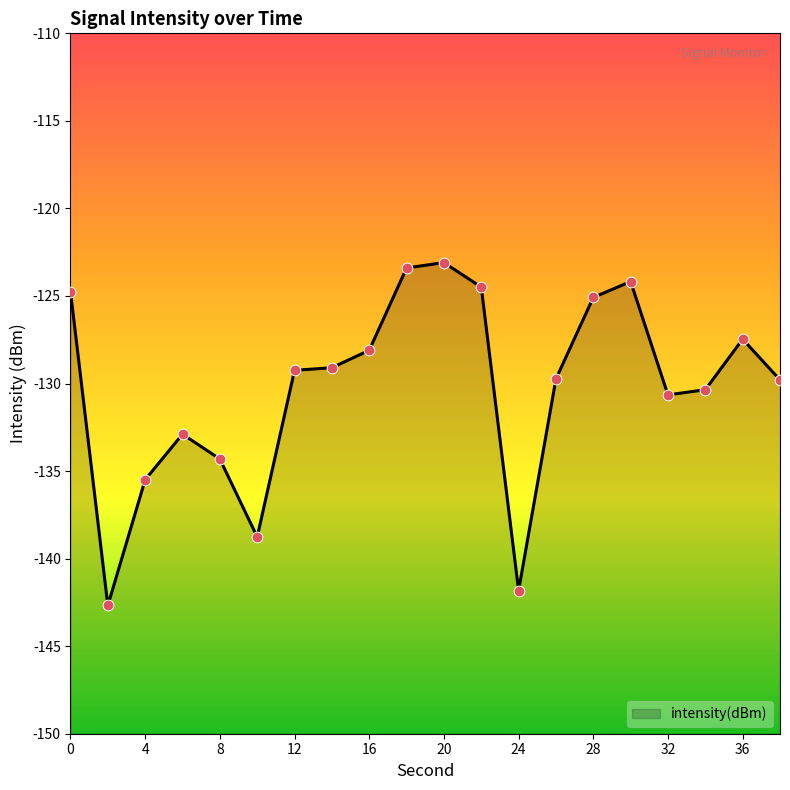

What is the change in value from 20 to 38?

-6.7